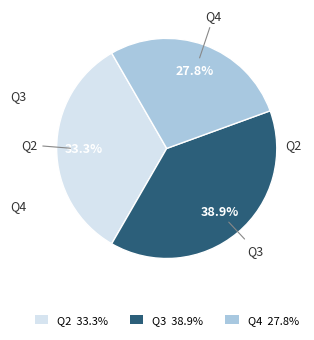

What percentage is the Q2 slice, to the nearest percent?

33%